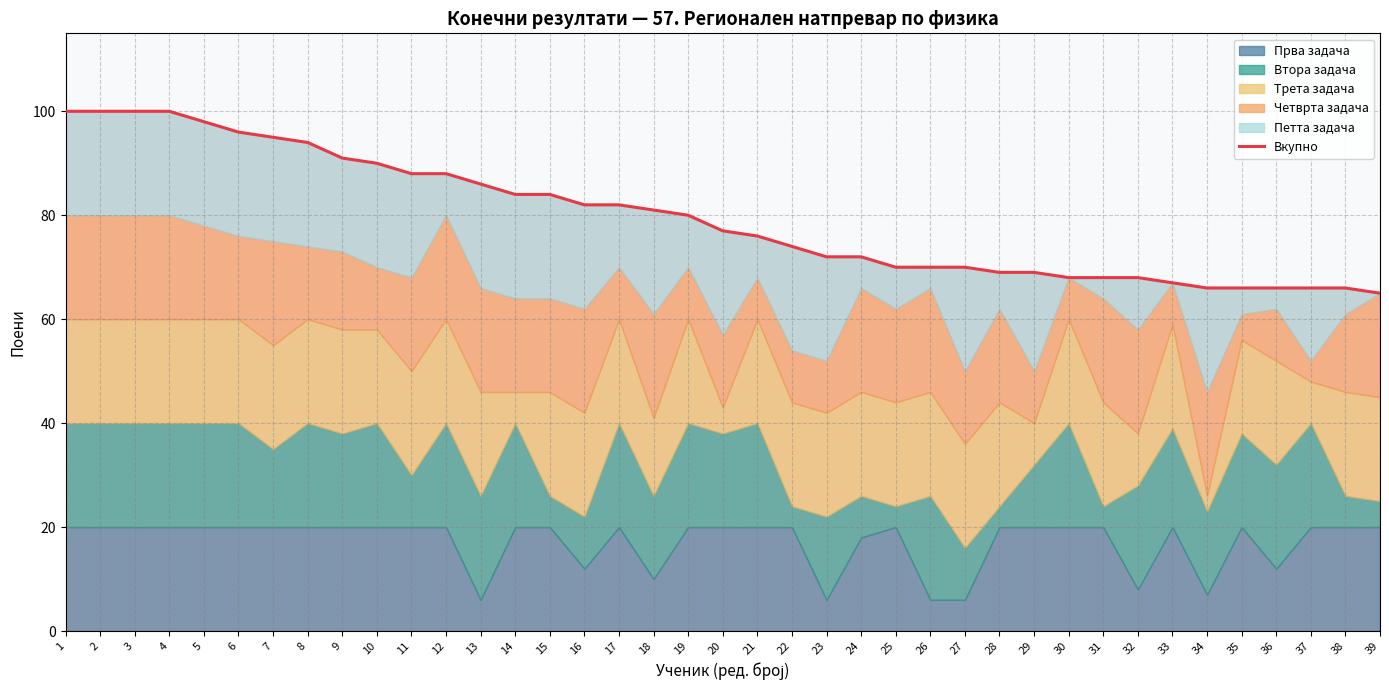

Reading right to left, list all the values displayed in this chart.

65	66	66	66	66	66	67	68	68	68	69	69	70	70	70	72	72	74	76	77	80	81	82	82	84	84	86	88	88	90	91	94	95	96	98	100	100	100	100